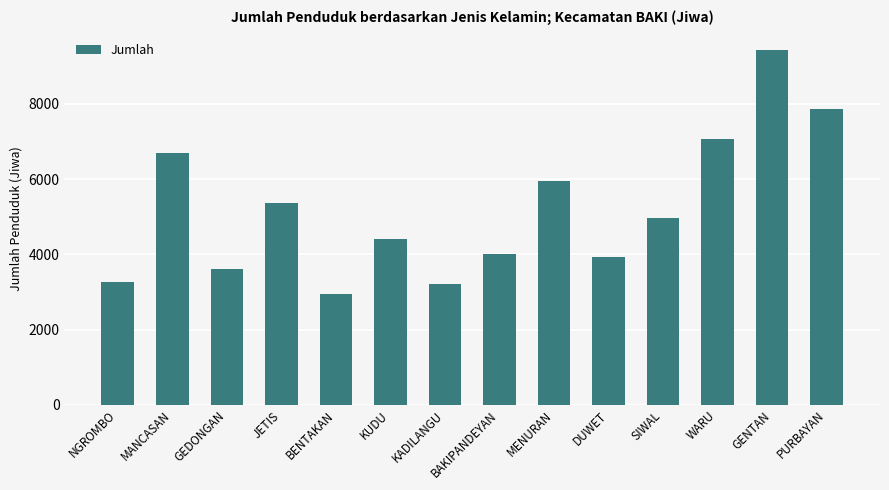

What is the minimum value shown in the chart?

2944